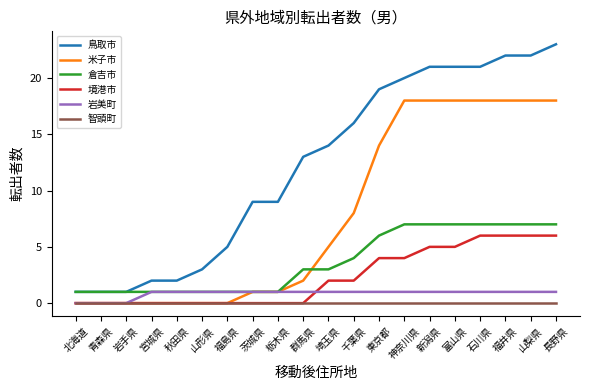

Which category has the highest value across all series?

長野県